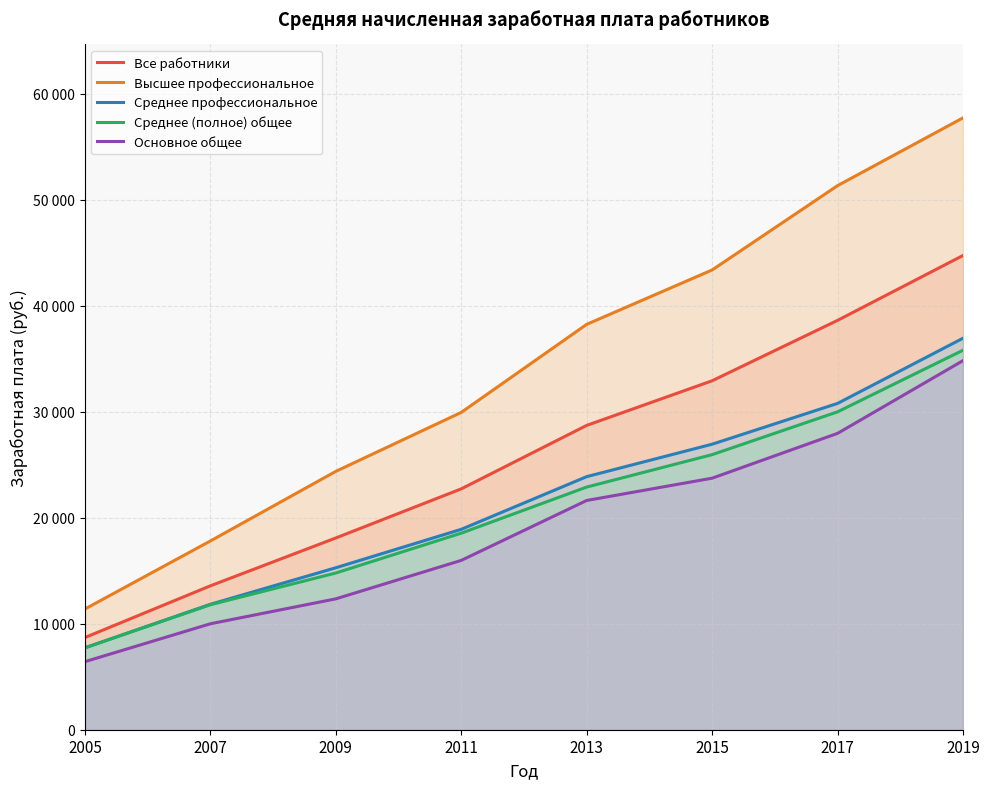

Which has a higher value, 2017 or 2009?

2017